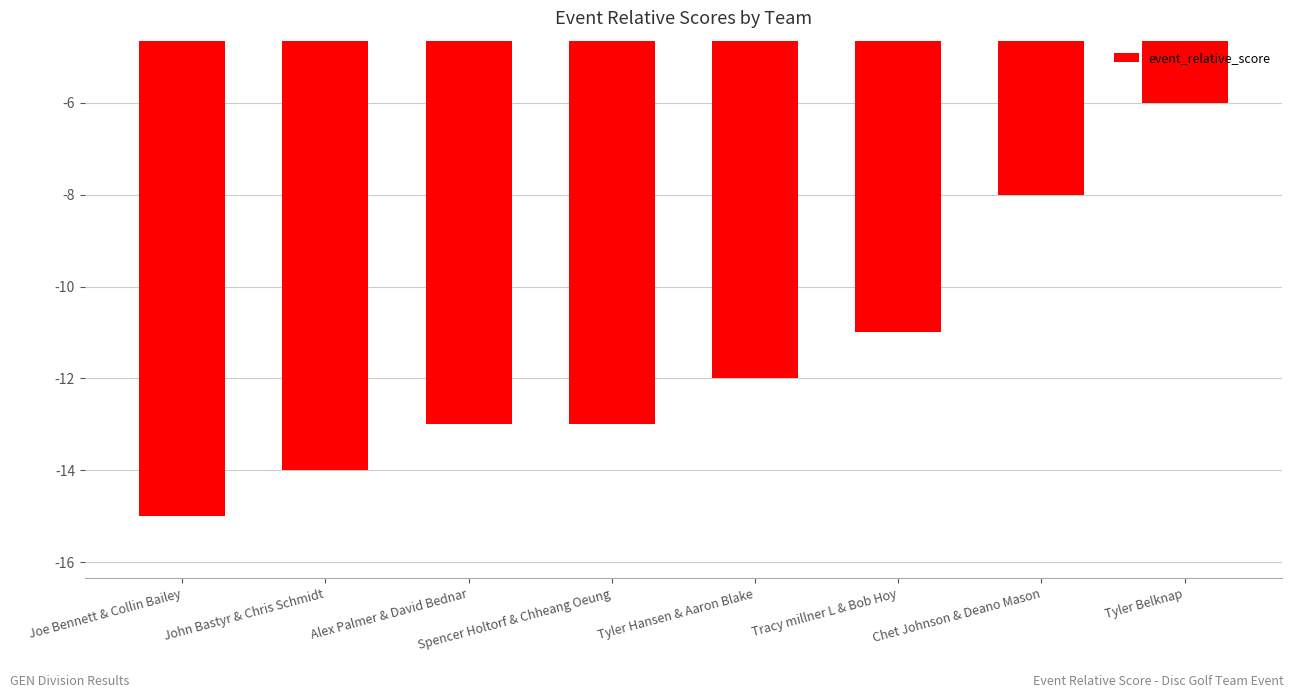

What is the value of the 1st bar from the left?

-15